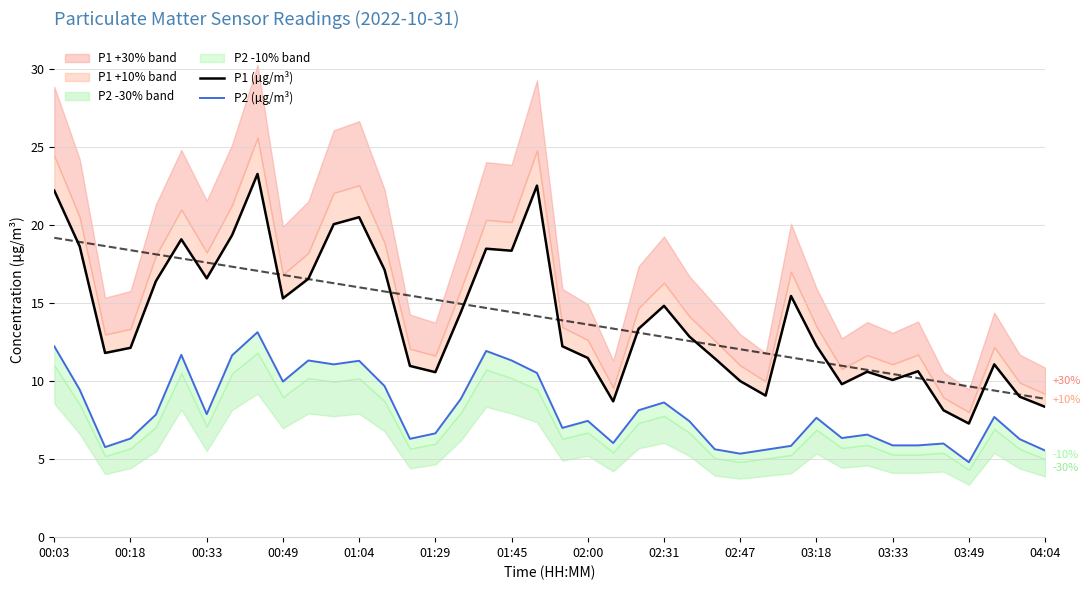

Reading left to right, extract all data points from this chart.

P1 (µg/m³): 22.2	18.6	11.8	12.1	16.4	19.1	16.6	19.4	23.3	15.3	16.6	20.1	20.5	17.1	11.0	10.6	14.4	18.5	18.4	22.5	12.2	11.5	8.7	13.3	14.8	12.8	11.4	10.0	9.1	15.4	12.3	9.8	10.6	10.1	10.6	8.1	7.3	11.1	9.0	8.3
P2 (µg/m³): 12.2	9.4	5.8	6.3	7.8	11.7	7.9	11.7	13.1	10.0	11.3	11.1	11.3	9.7	6.3	6.7	8.8	11.9	11.3	10.5	7.0	7.5	6.0	8.1	8.6	7.4	5.6	5.3	5.6	5.8	7.7	6.3	6.6	5.9	5.9	6.0	4.8	7.7	6.3	5.5